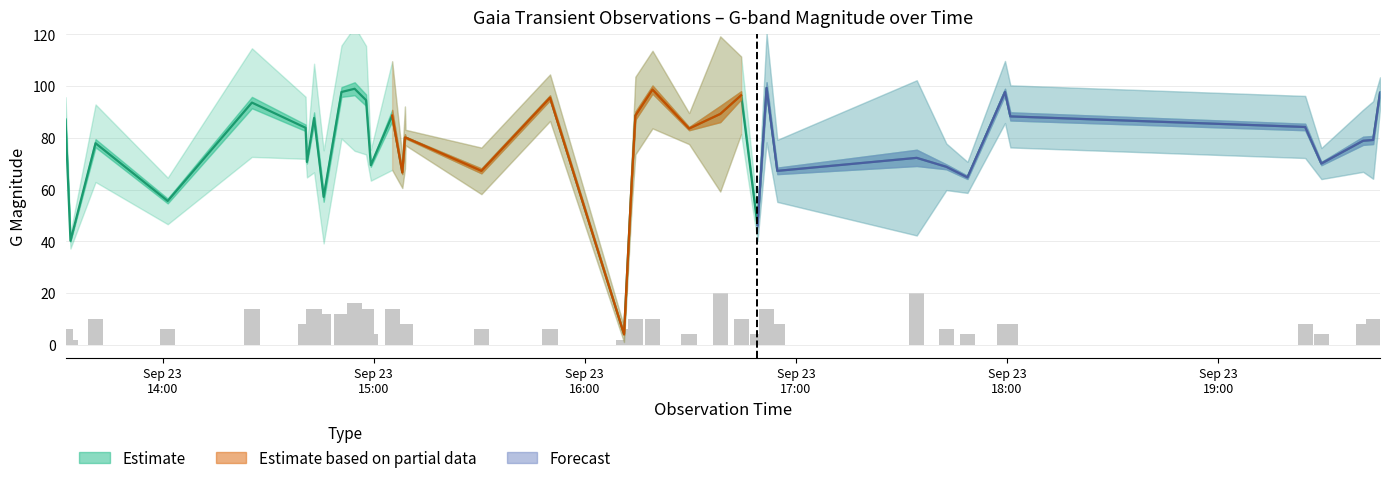

Read the GMag value at 2023-09-23T15:30:37.

67.3